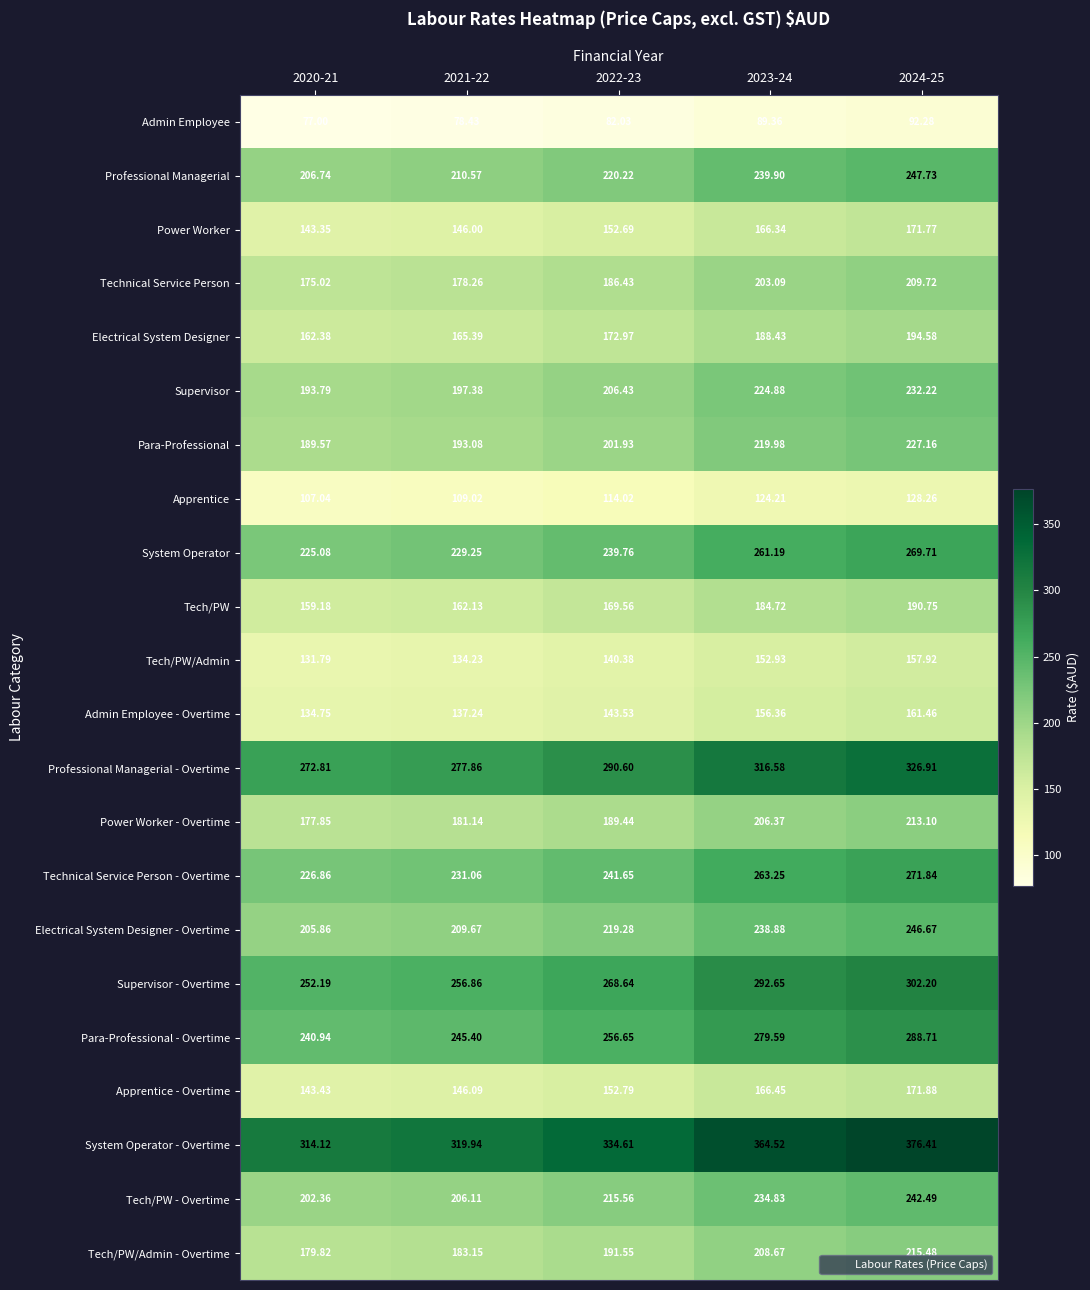

Is the value of Admin Employee at 2024-25 greater than the value of Supervisor at 2022-23?

No